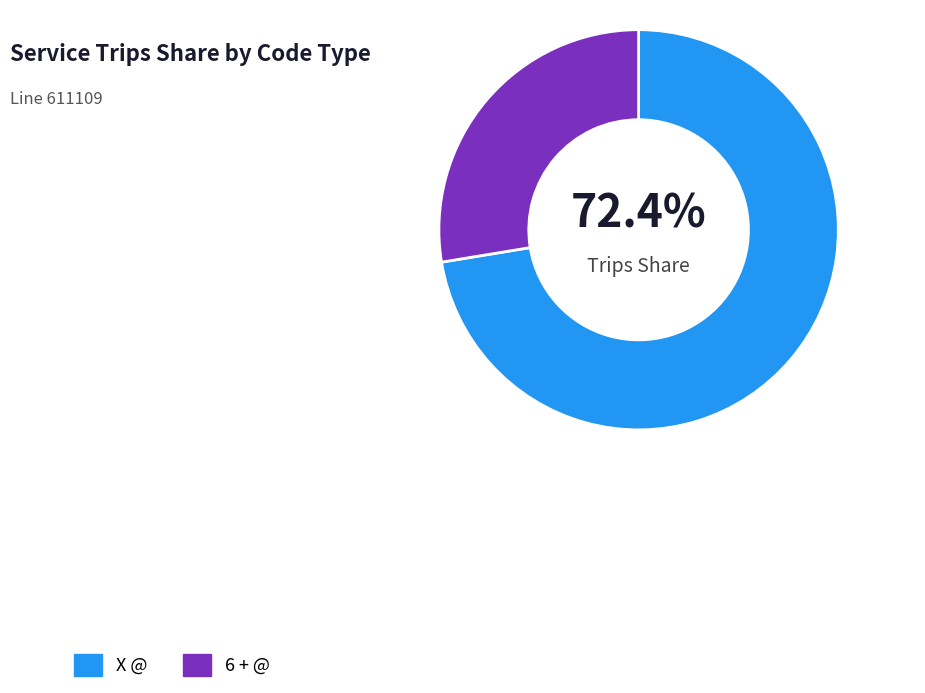

Is it true that 6 + @ is 28% of the pie?

True